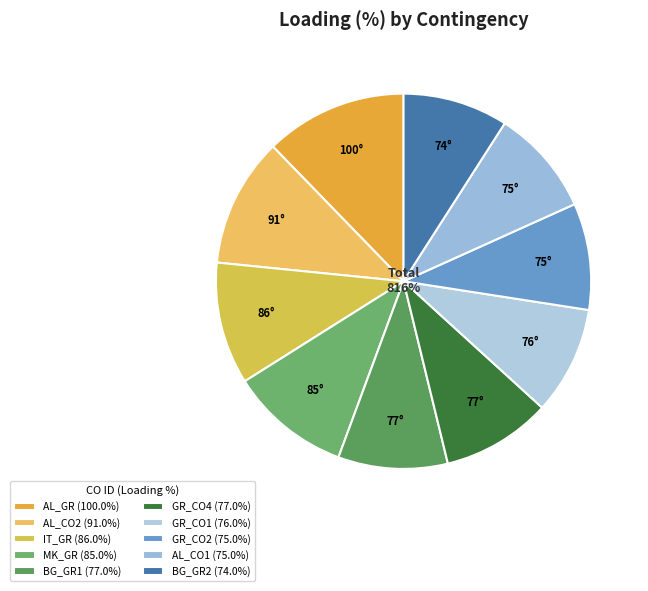

Is the sum of MK_GR_CO_00002 and BG_GR_CO_00001 greater than half?

No